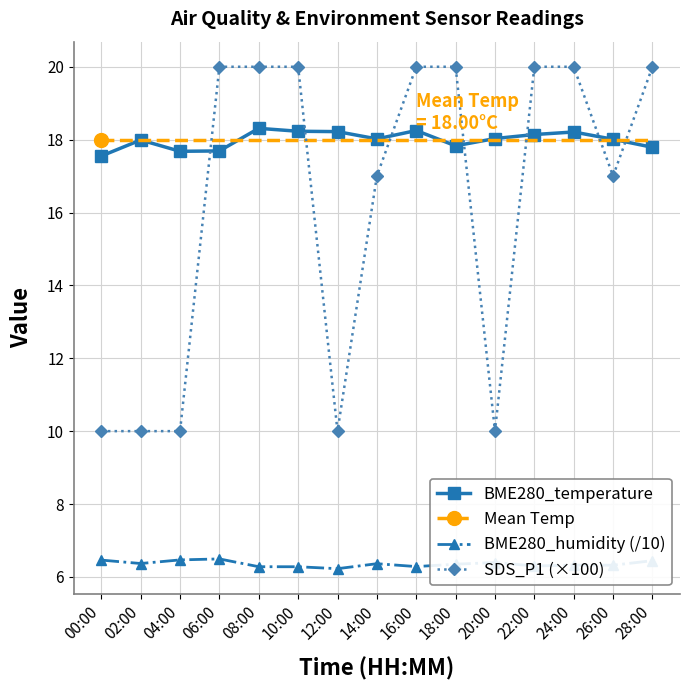

True or false: BME280_humidity (/10) and BME280_temperature cross at least once.

False